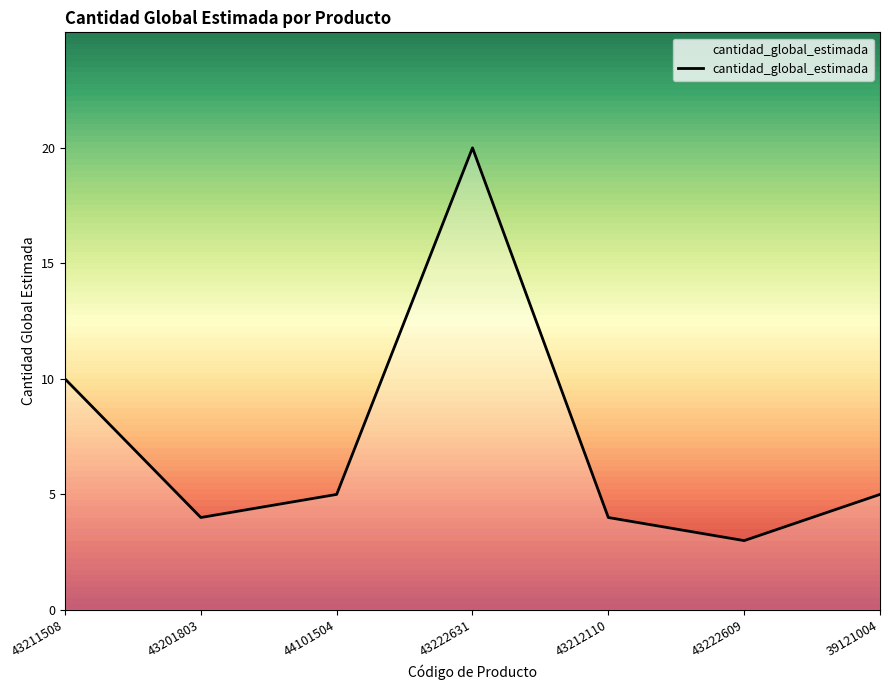

Where does the data first go above 5?

43211508